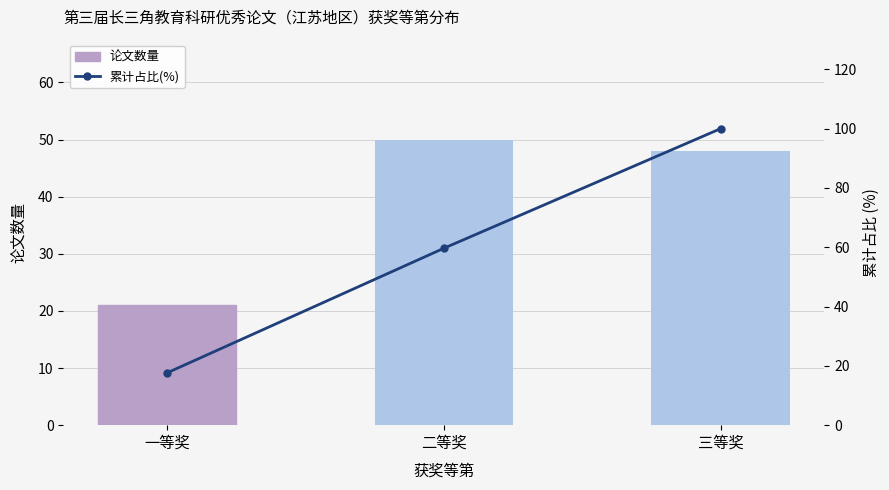

What is the difference between the highest and lowest values at 三等奖?

52.0